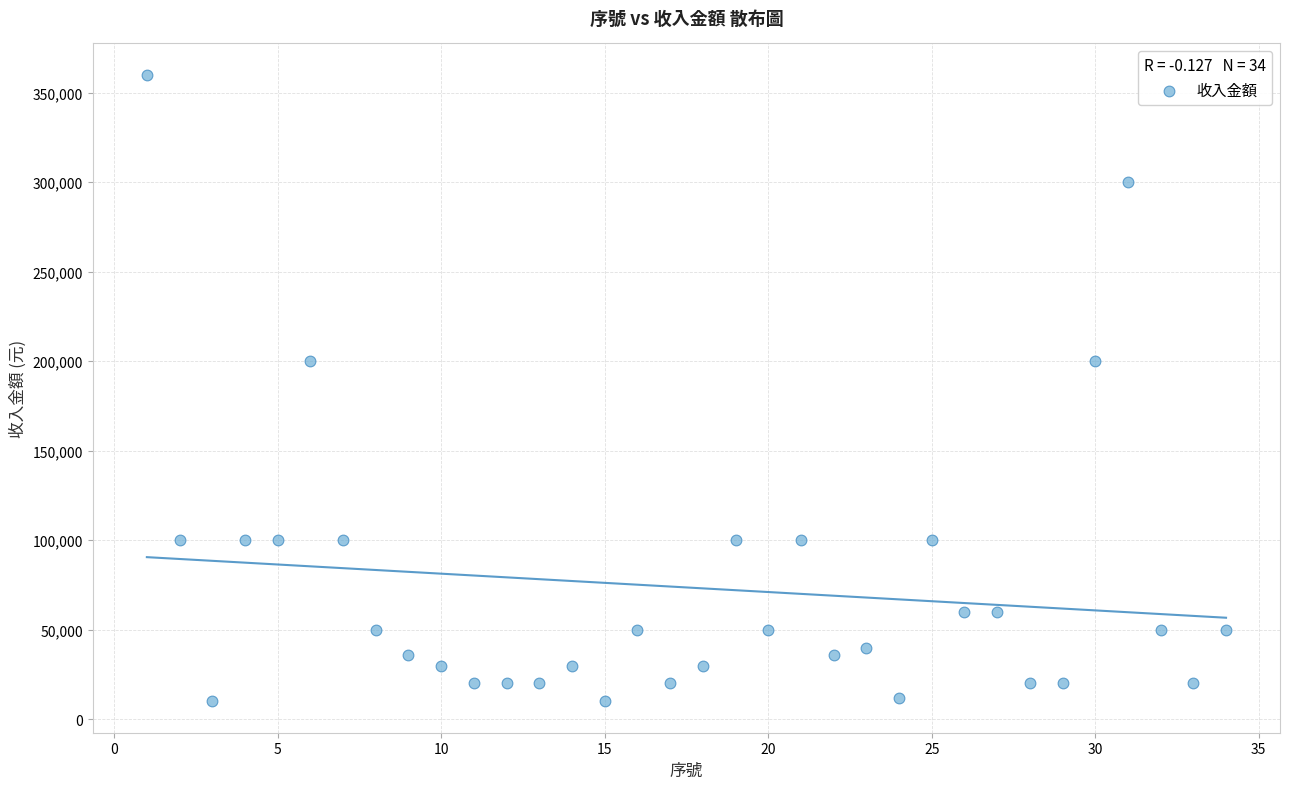

What is the range of X values (max minus min)?

33